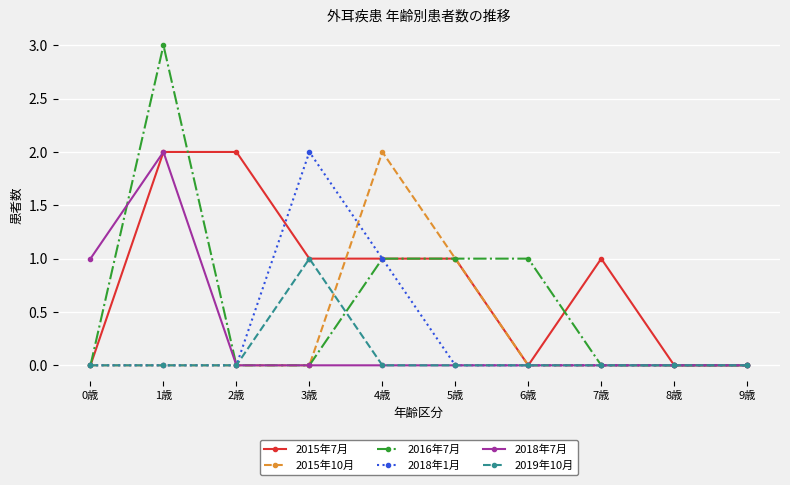

Is it true that 2015年10月 equals 0 at 6歳?

True